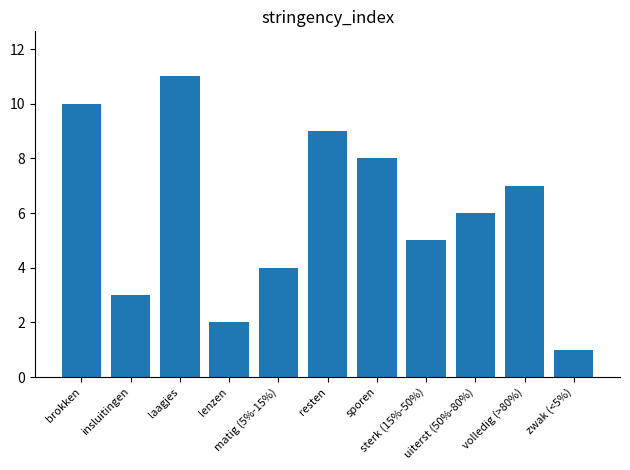

How many values are below 6?

5